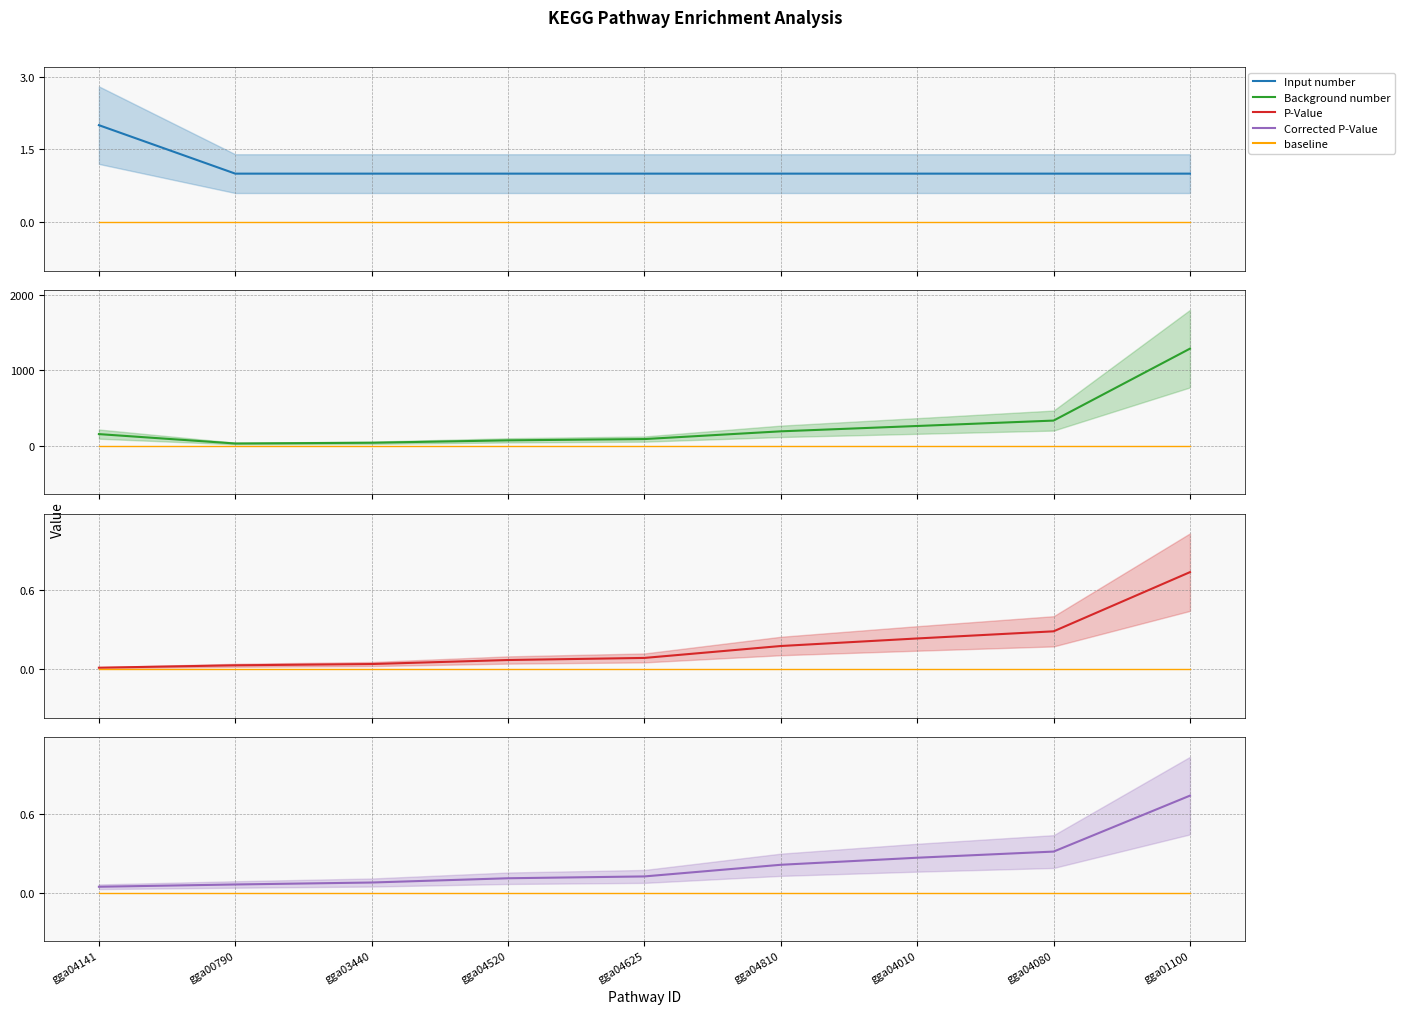

What is the greatest value displayed?

1290.0